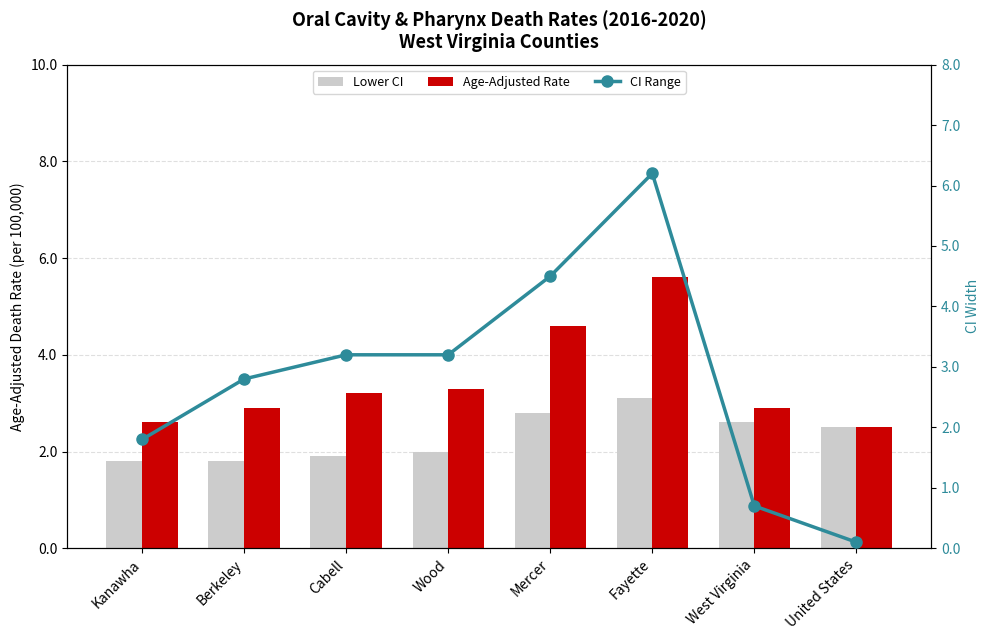

Which series has the largest total across all categories?

Age-Adjusted Rate